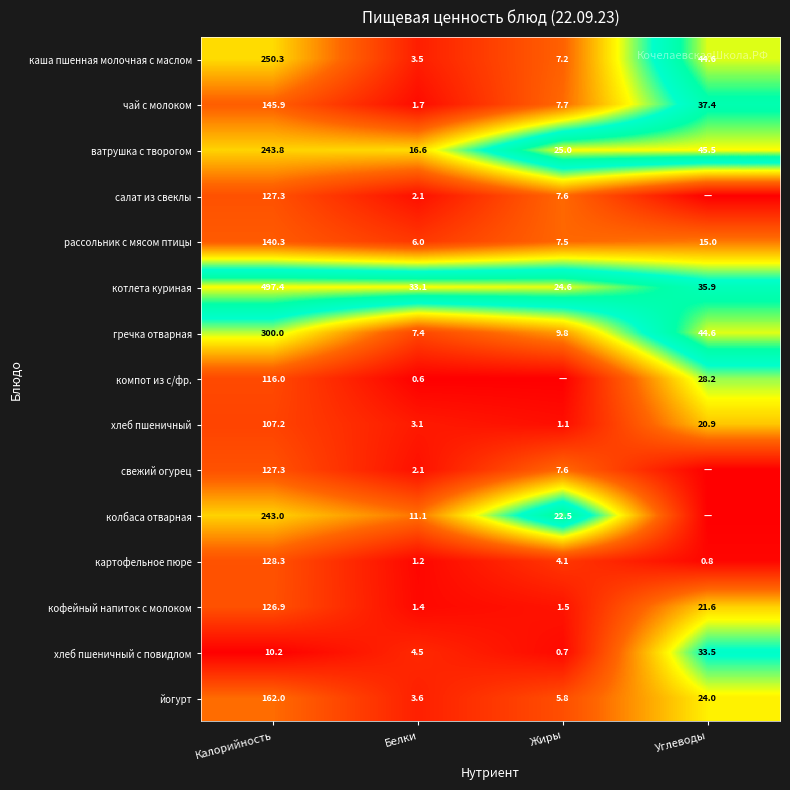

What is the difference between the maximum and minimum values in the йогурт series?

158.4